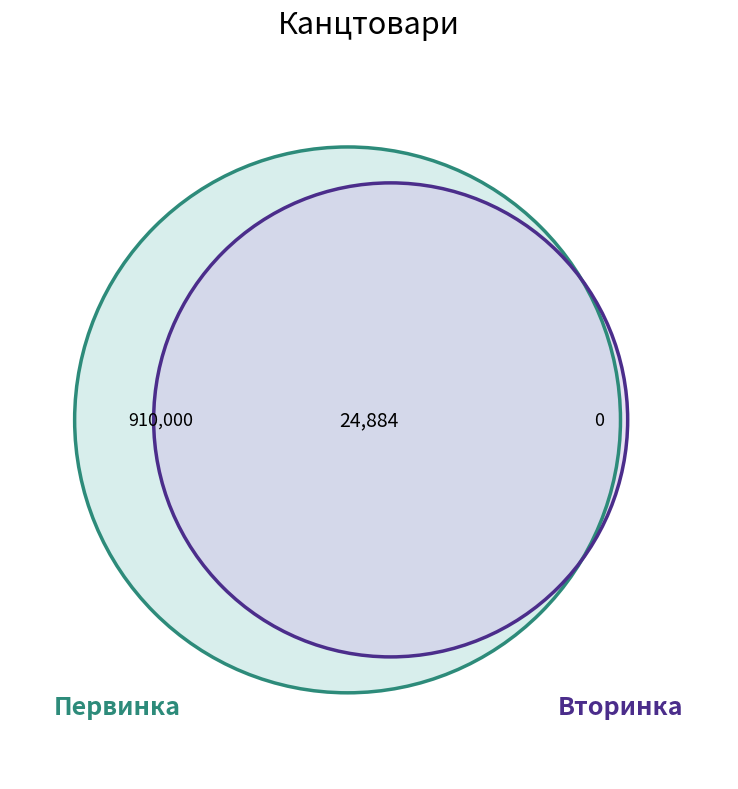

Is it true that Клей is 1% of the pie?

False